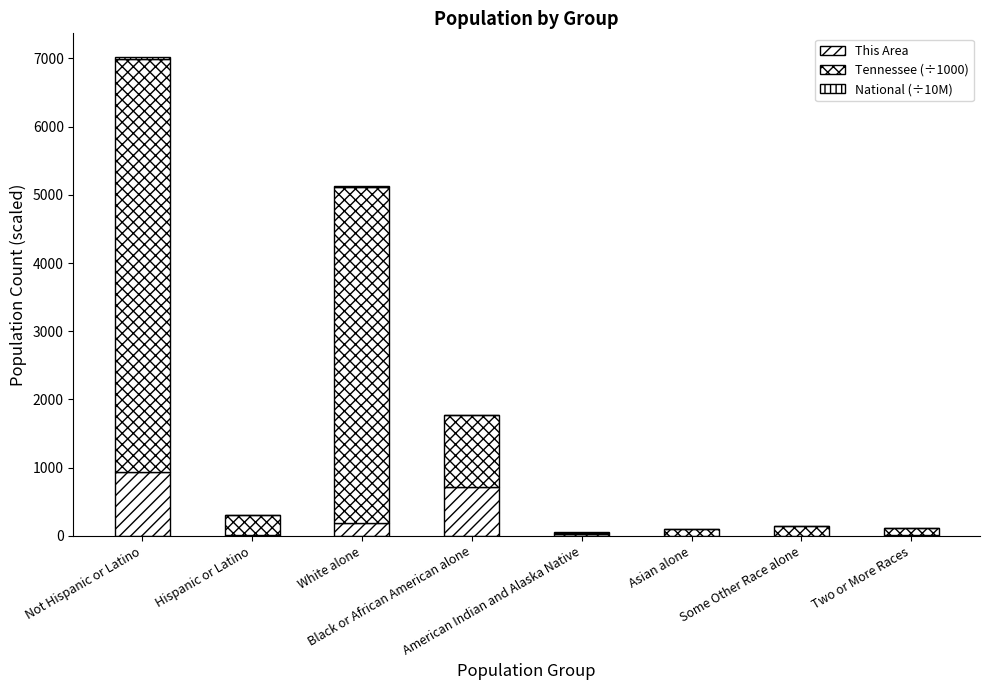

How many data points does each series have?

8